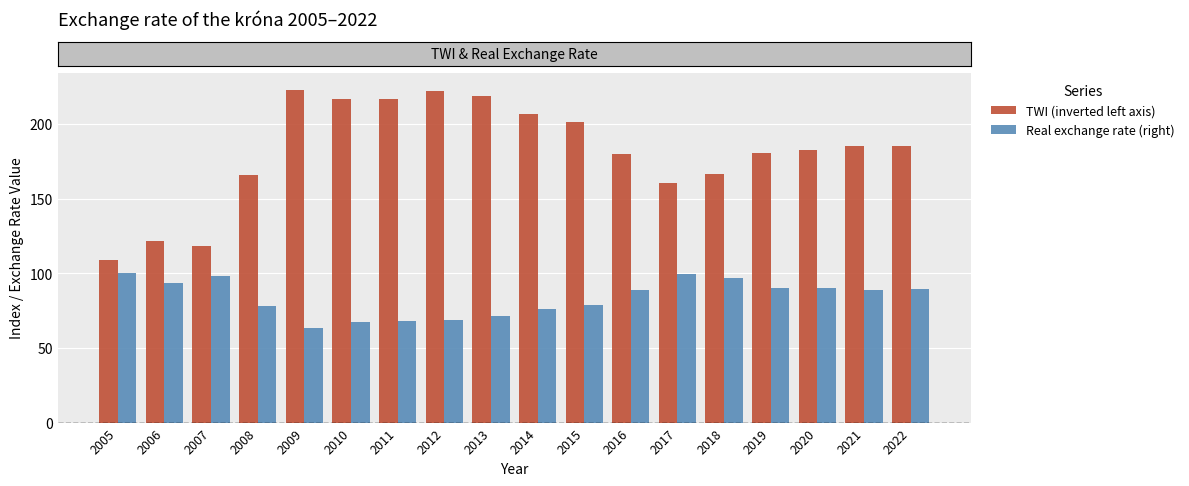

True or false: Real exchange rate (right) has a value of 99.8 at 2017.

True